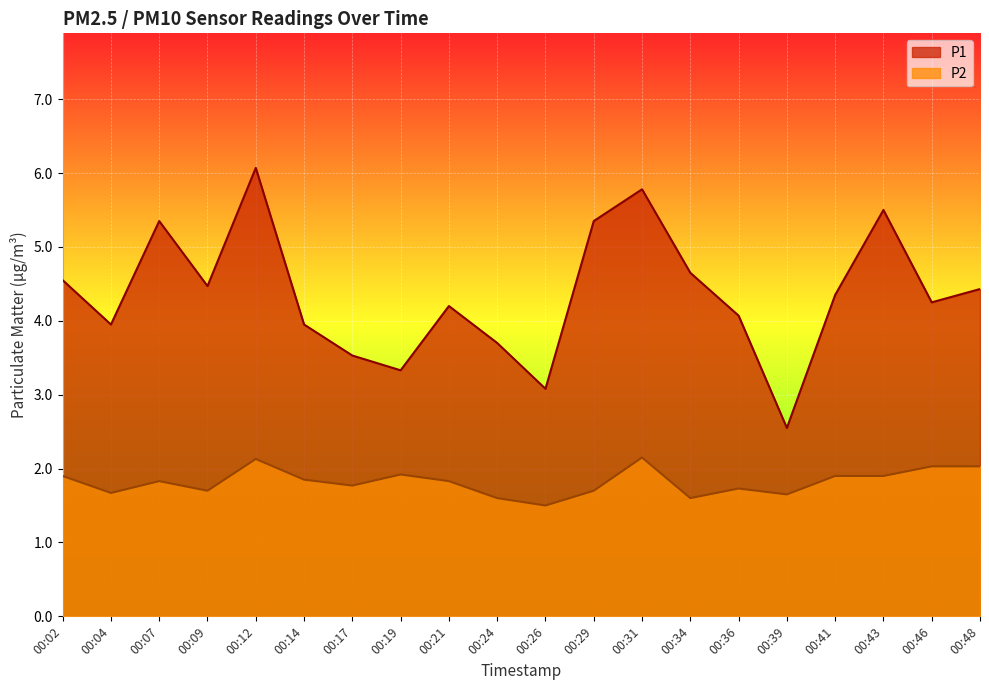

Does the chart display data point markers on the line(s)?

No